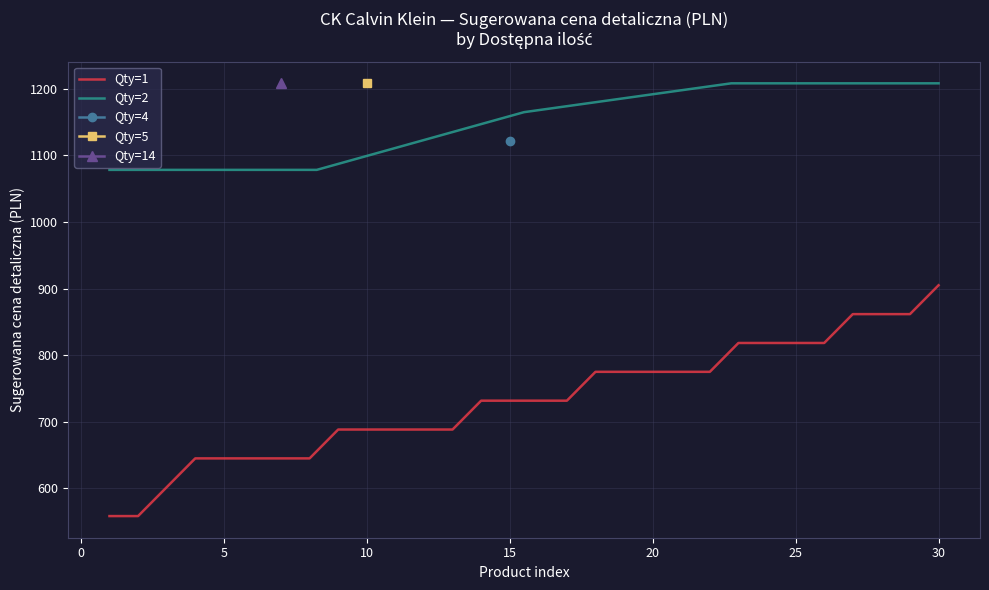

The value of Qty=1 at 25 is 243.9. True or false?

False